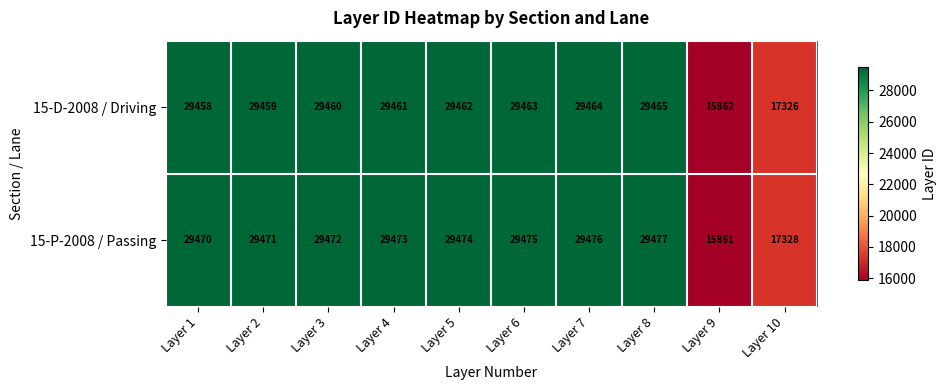

Which series has the largest total across all categories?

15-P-2008 / Passing